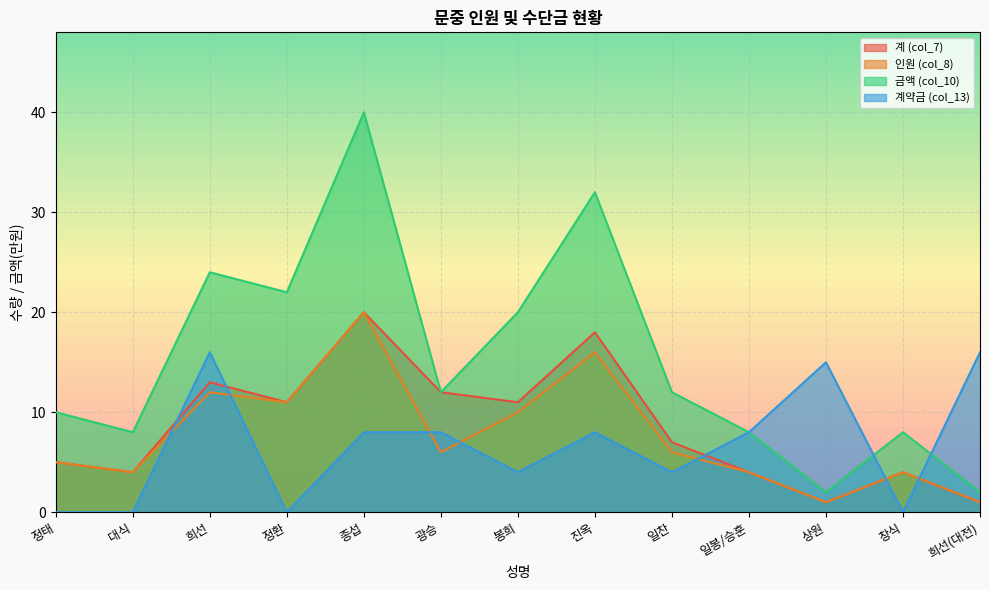

How many data points in 계 (col_7) are above 7?

6